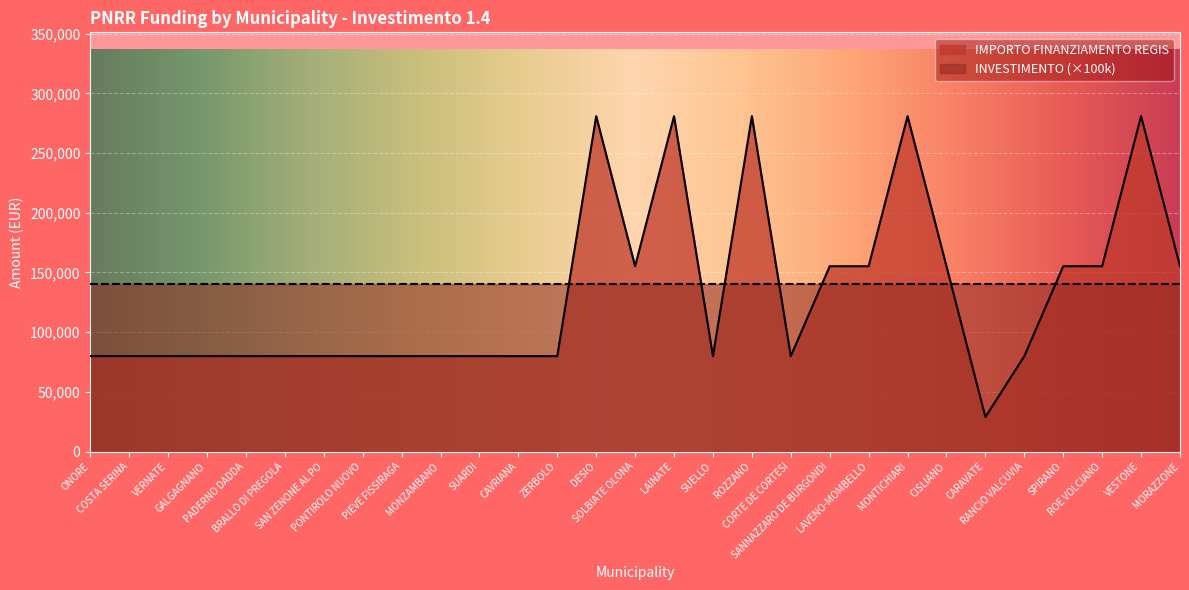

How many points are higher than both their immediate neighbors (excluding endpoints)?

5